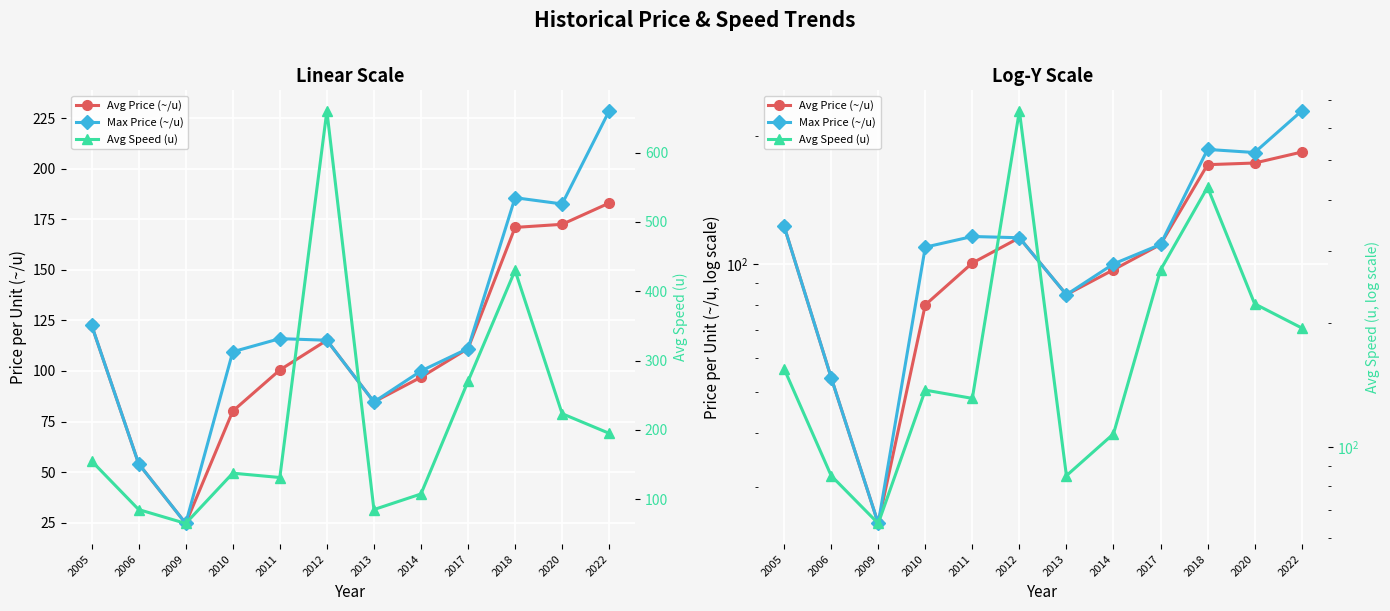

Rank the series by their maximum value, from highest to lowest.

Avg Speed (u), Max Price (~/u), Avg Price (~/u)